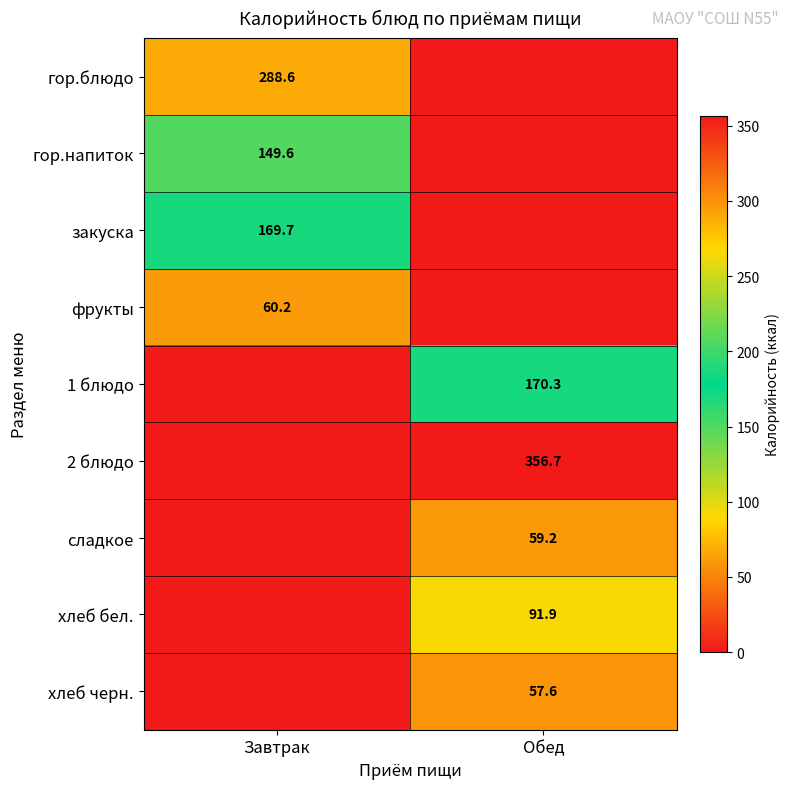

Count the number of categories in the chart.

2